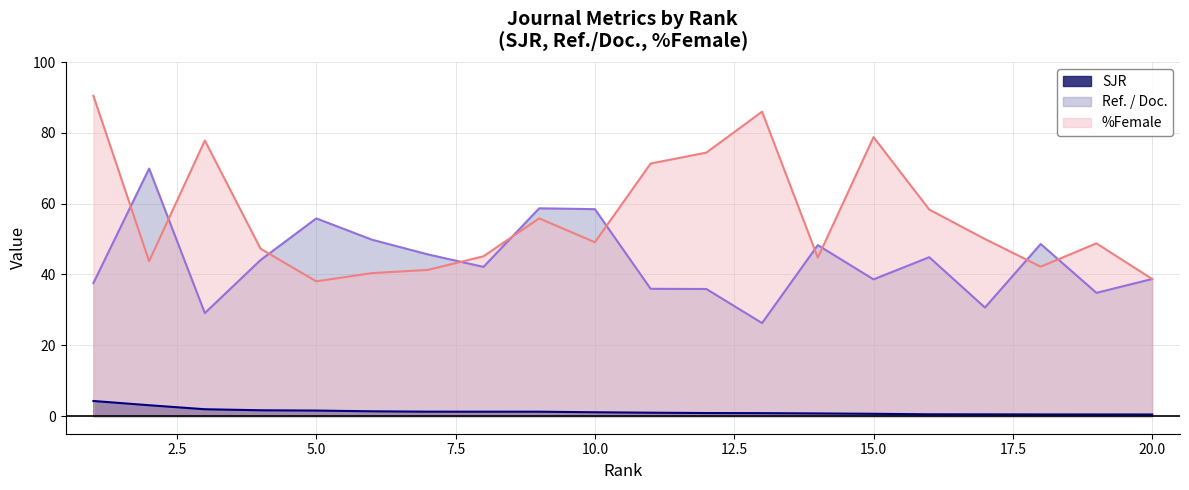

What is the total value across all series at 9?

115.7